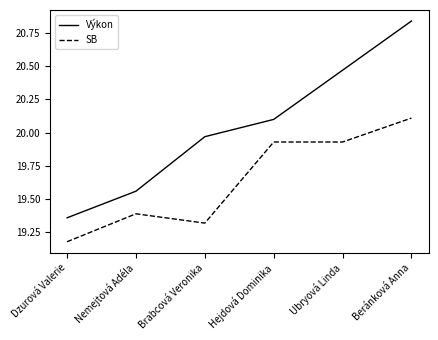

Which series has the largest range (max minus min)?

Výkon